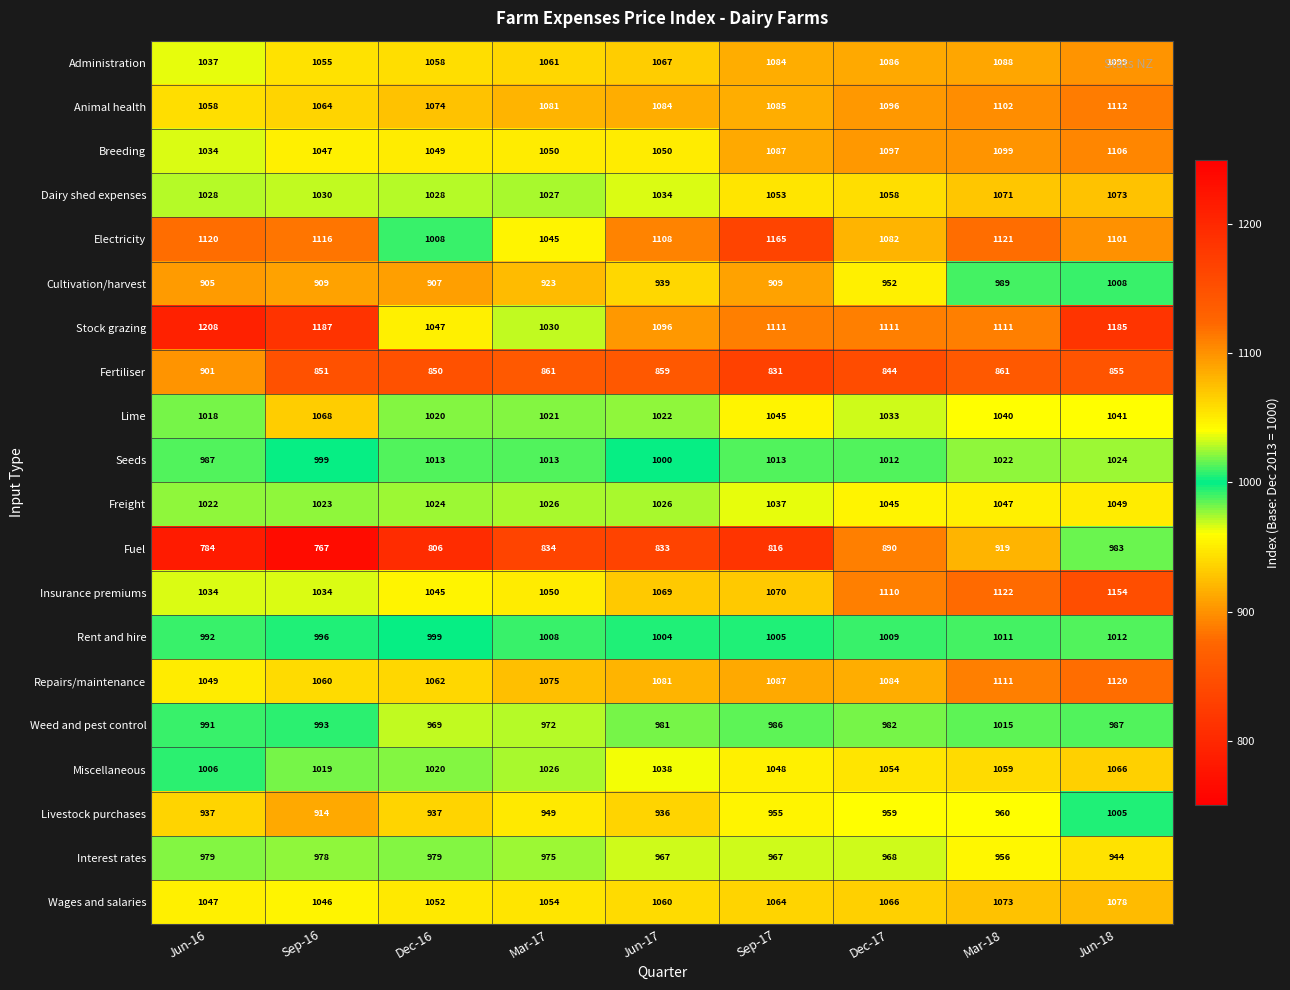

Where does the Stock grazing series first go above 1111?

Jun-16